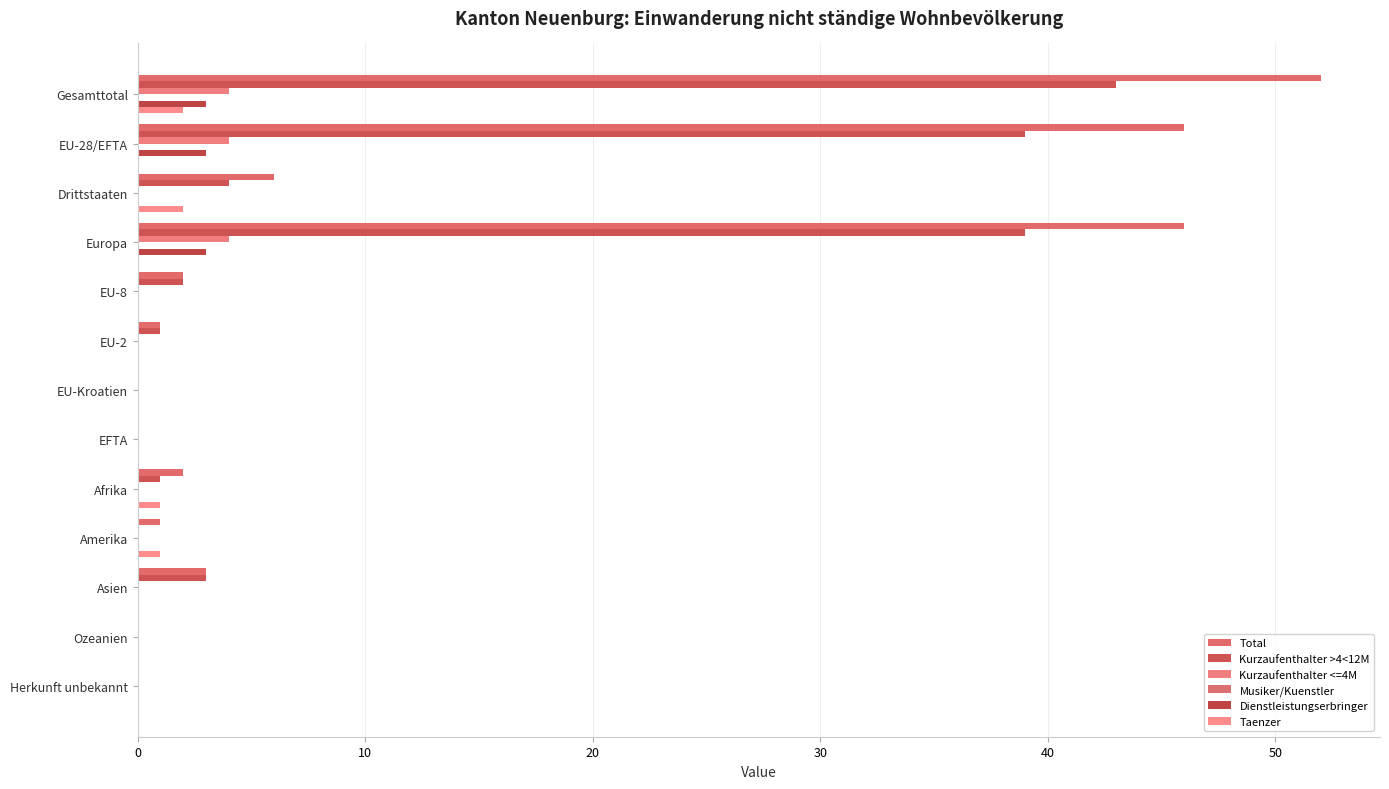

Which series has the widest spread of values?

Total